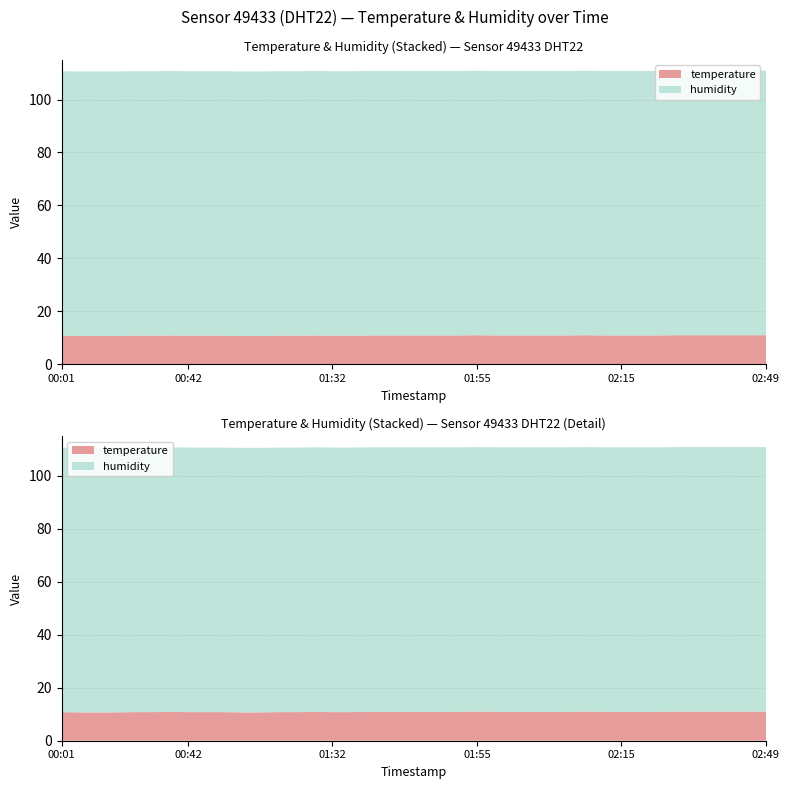

Reading left to right, what are all the values shown in this chart?

temperature: 10.8	10.7	10.7	10.7	10.8	10.8	10.9	10.8	10.8	10.8	10.7	10.7	10.8	10.8	10.9	10.8	10.8	10.9	10.9	10.9	10.9	10.9	10.9	11.0	10.9	10.9	10.9	10.9	10.9	11.0	10.9	10.9	10.9	10.9	11.0	11.0	11.0	11.0	11.0	11.0
humidity: 99.9	99.9	99.9	99.9	99.9	99.9	99.9	99.9	99.9	99.9	99.9	99.9	99.9	99.9	99.9	99.9	99.9	99.9	99.9	99.9	99.9	99.9	99.9	99.9	99.9	99.9	99.9	99.9	99.9	99.9	99.9	99.9	99.9	99.9	99.9	99.9	99.9	99.9	99.9	99.9